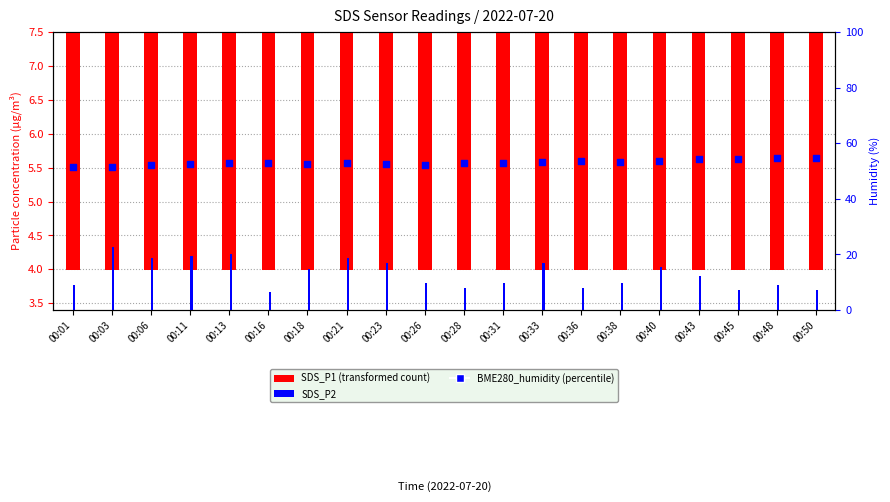

Is the value of SDS_P2 at 00:13 greater than the value of BME280_humidity at 00:21?

No